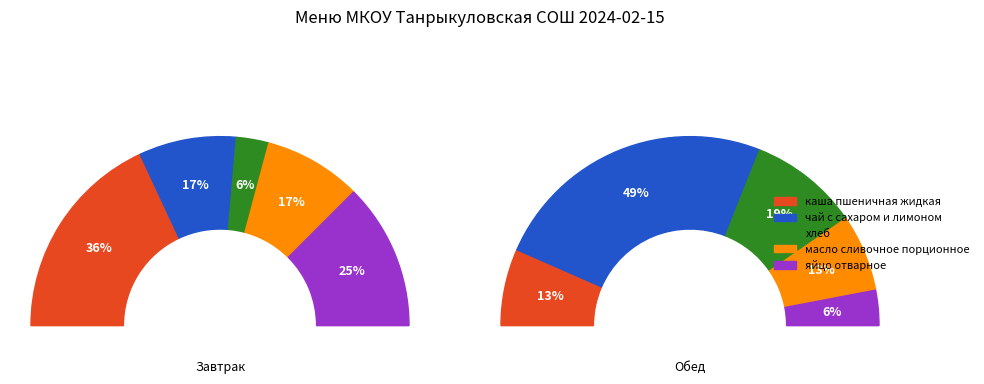

To the nearest percent, what is the difference between the 3 and 2 slice percentages?

11%